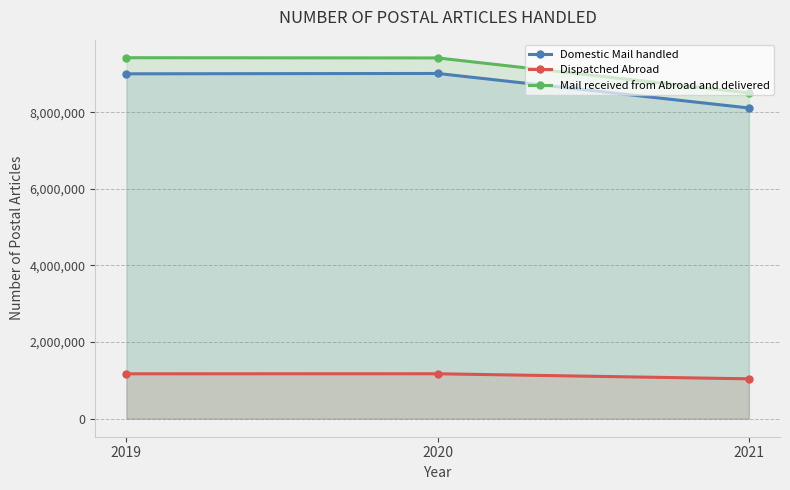

What is the smallest value displayed?

1040461